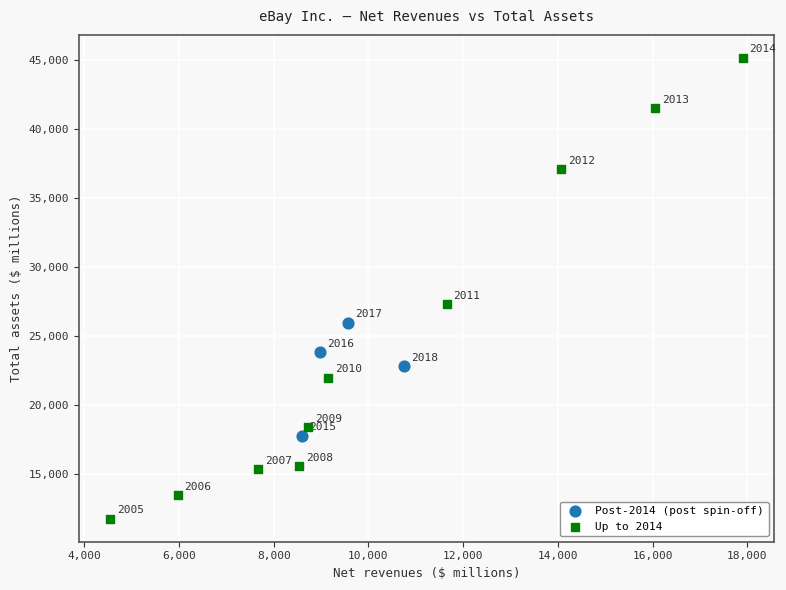

Which series has the largest Y range (max minus min)?

Up to 2014